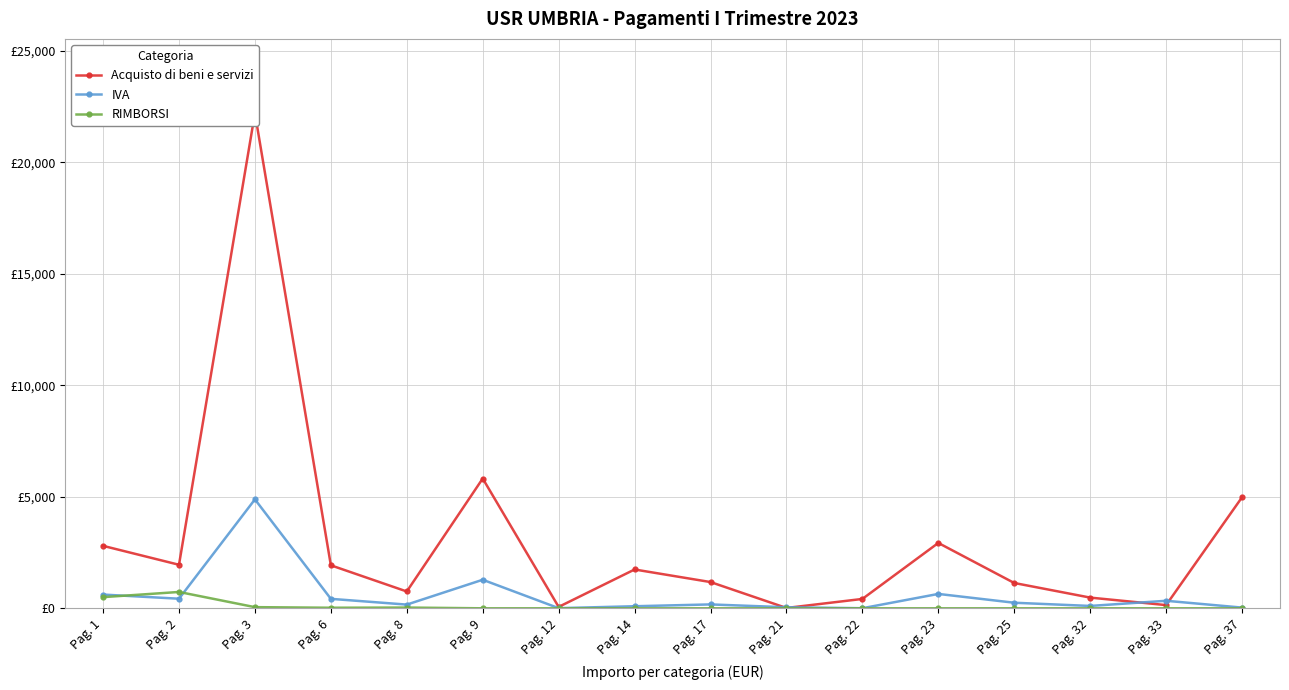

What value does the RIMBORSI series have at Pag. 6?

25.0